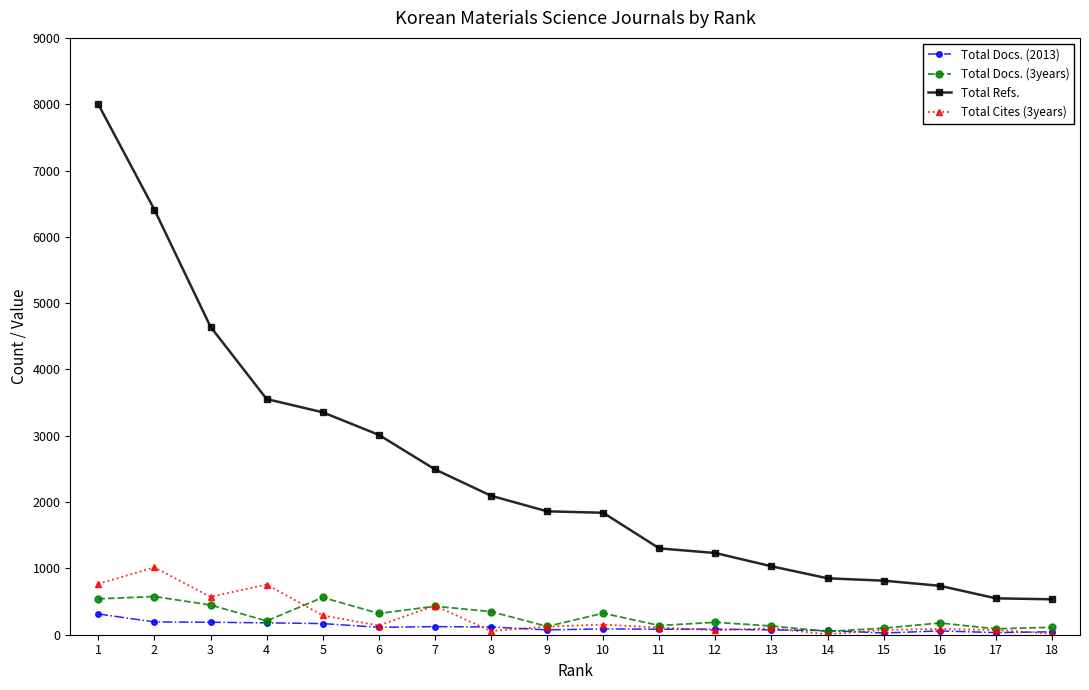

Which series has the largest total across all categories?

Total Refs.